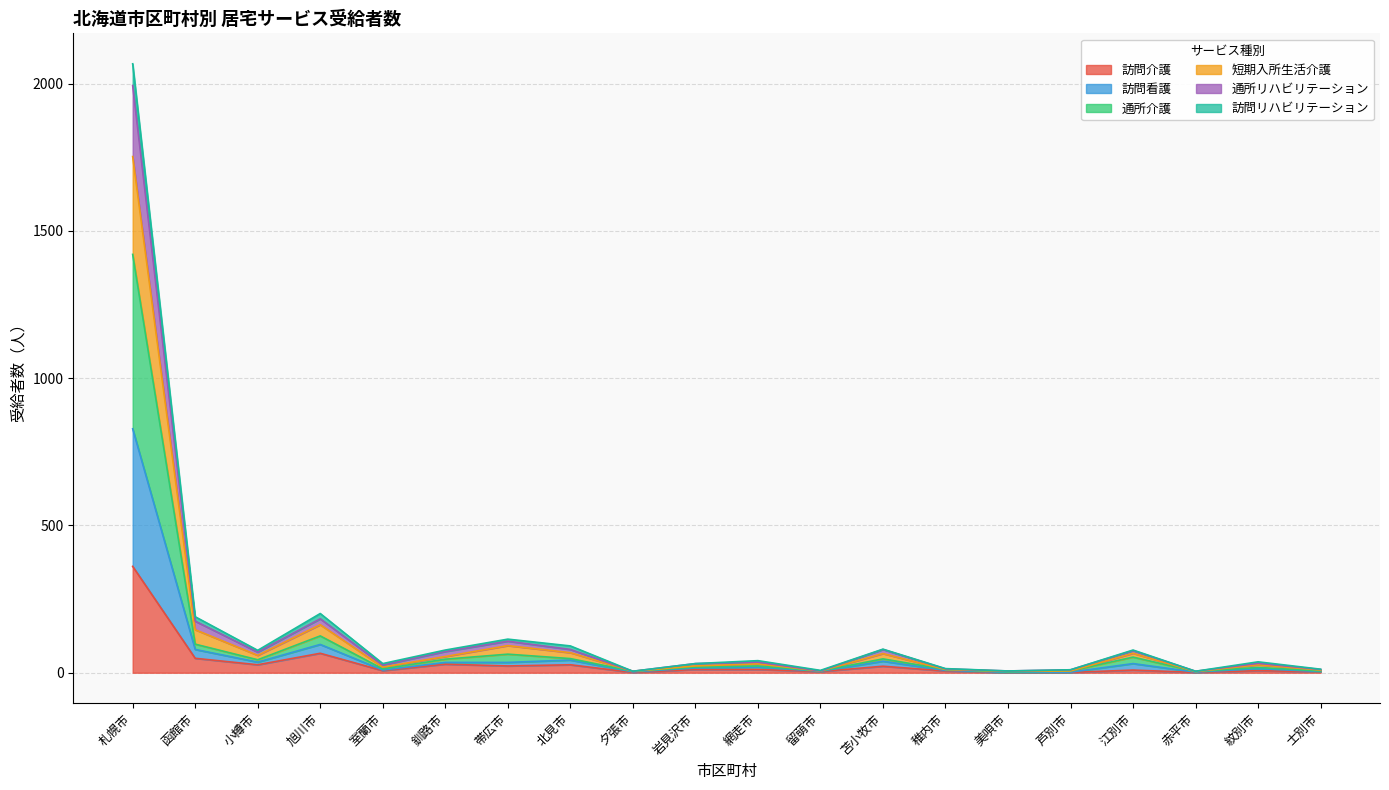

At which category is the sum across all series the highest?

札幌市